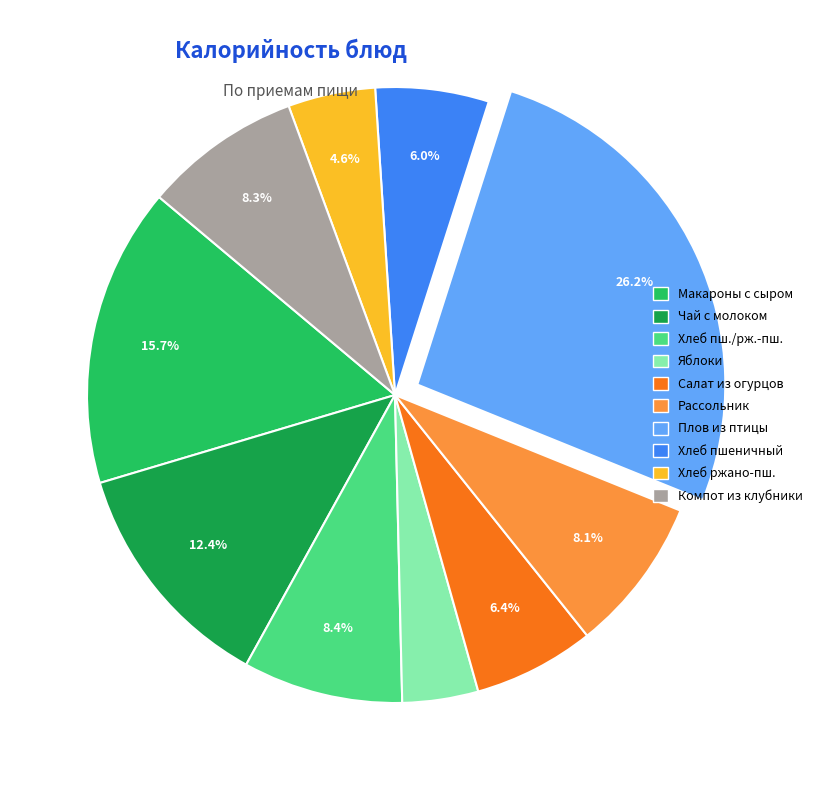

Is it true that Компот из клубники is 1% of the pie?

False